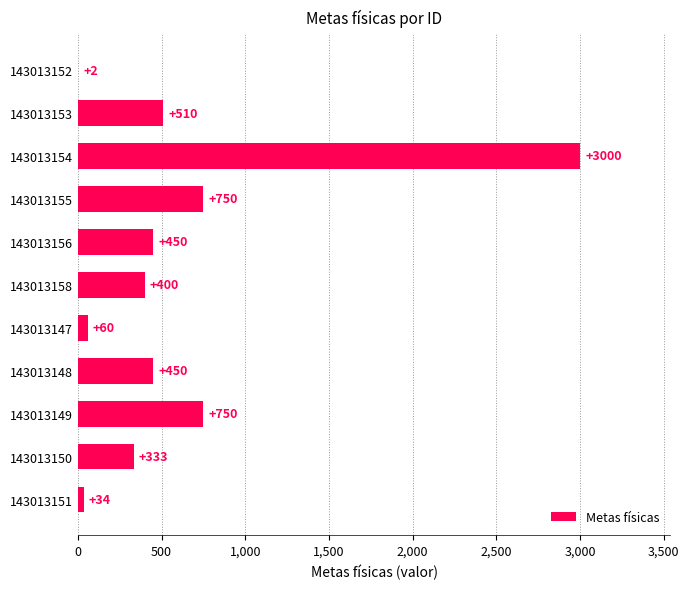

What is the approximate value at 143013158?

400